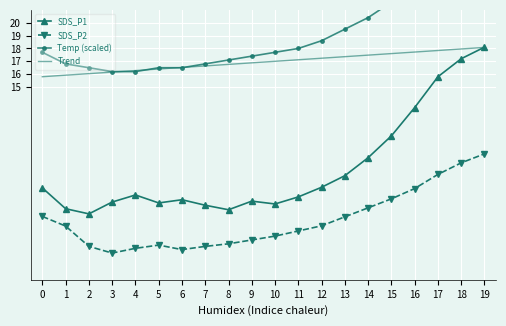

The value of SDS_P2 at 9 is 3.1. True or false?

True